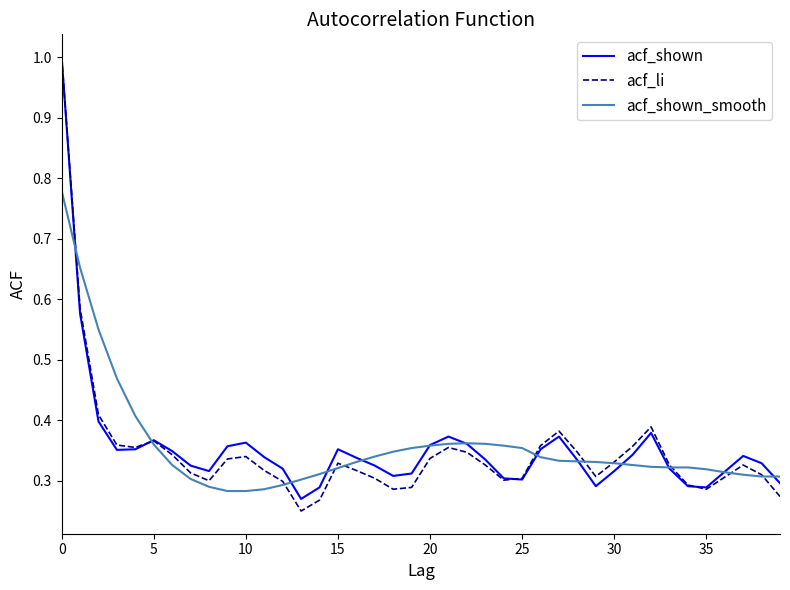

What are all the series names shown in the legend?

acf_shown, acf_li, acf_shown_smooth